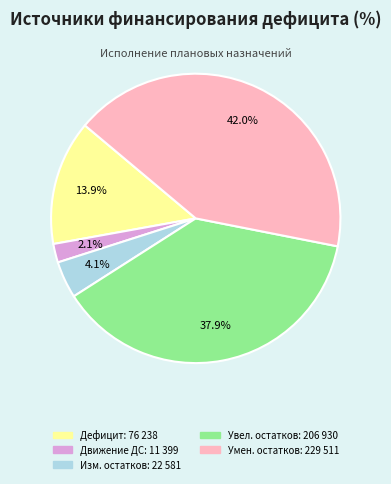

Does any single category account for the majority?

No